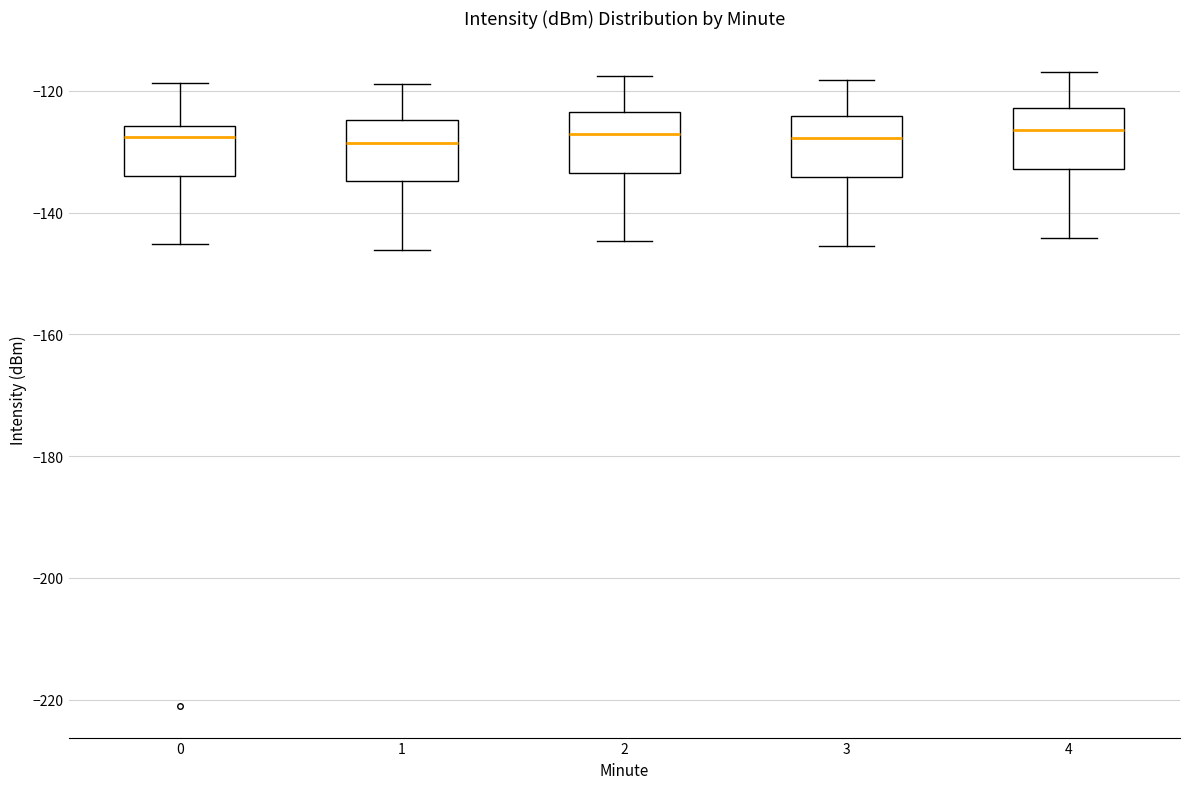

Reading left to right, transcribe this box plot: for each box, give where its median line is, the range the box spans, and where its two whiskers end, as read against the y-axis. The values are not printed on the chart, so give them approximately, as read against the axis.

0: median -128, box -134 to -126, whiskers -146 to -118
1: median -128, box -134 to -124, whiskers -146 to -118
2: median -128, box -134 to -124, whiskers -144 to -118
3: median -128, box -134 to -124, whiskers -146 to -118
4: median -126, box -132 to -122, whiskers -144 to -116